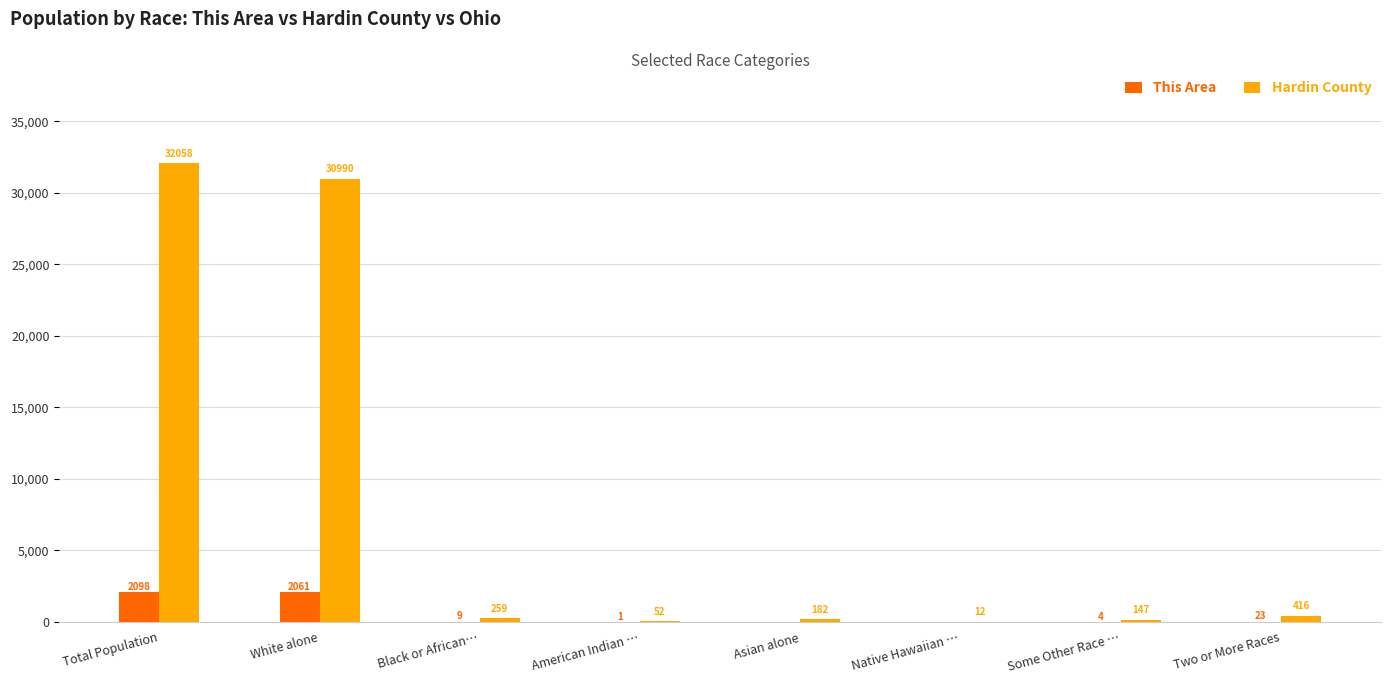

Reading left to right, list all the values displayed in this chart.

This Area: 2098	2061	9	1	0	0	4	23
Hardin County: 32058	30990	259	52	182	12	147	416